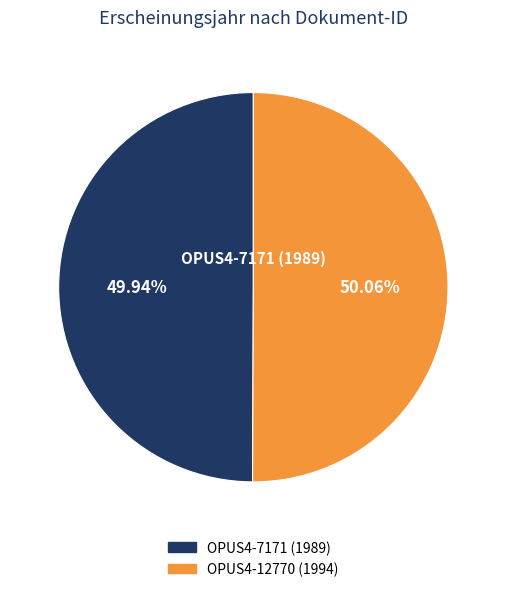

Approximately how many times larger is the value at OPUS4-7171 (1989) compared to OPUS4-12770 (1994)?

1.0